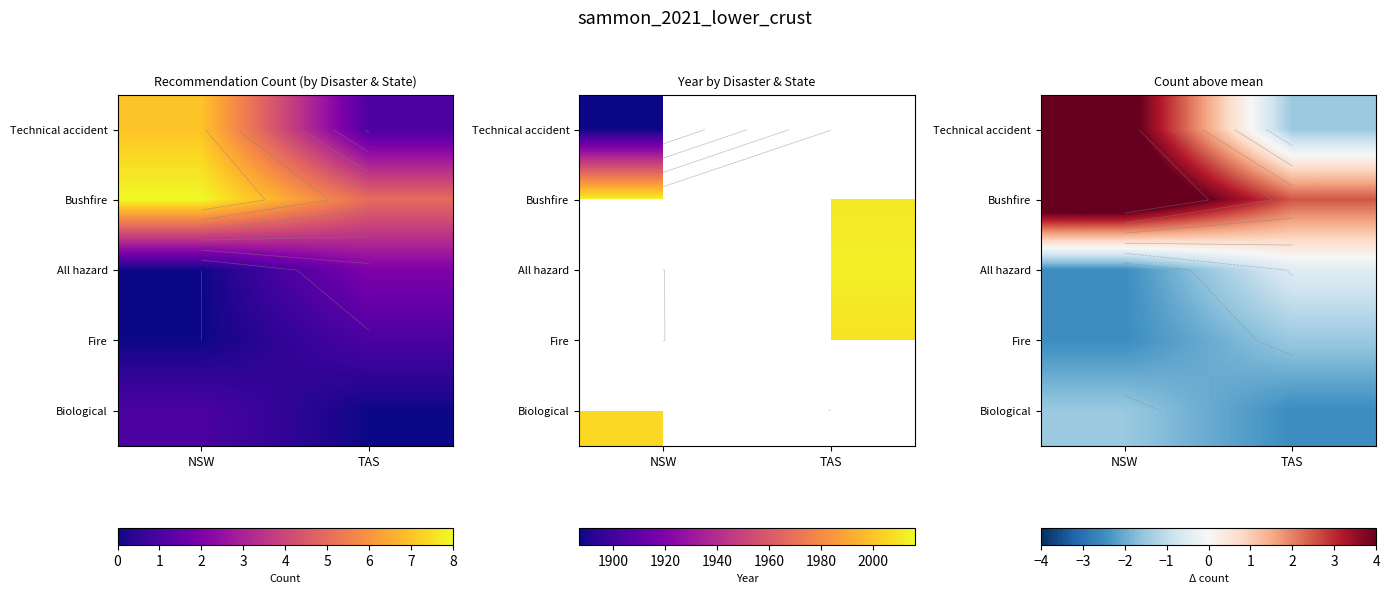

At which category is the sum across all series the highest?

NSW